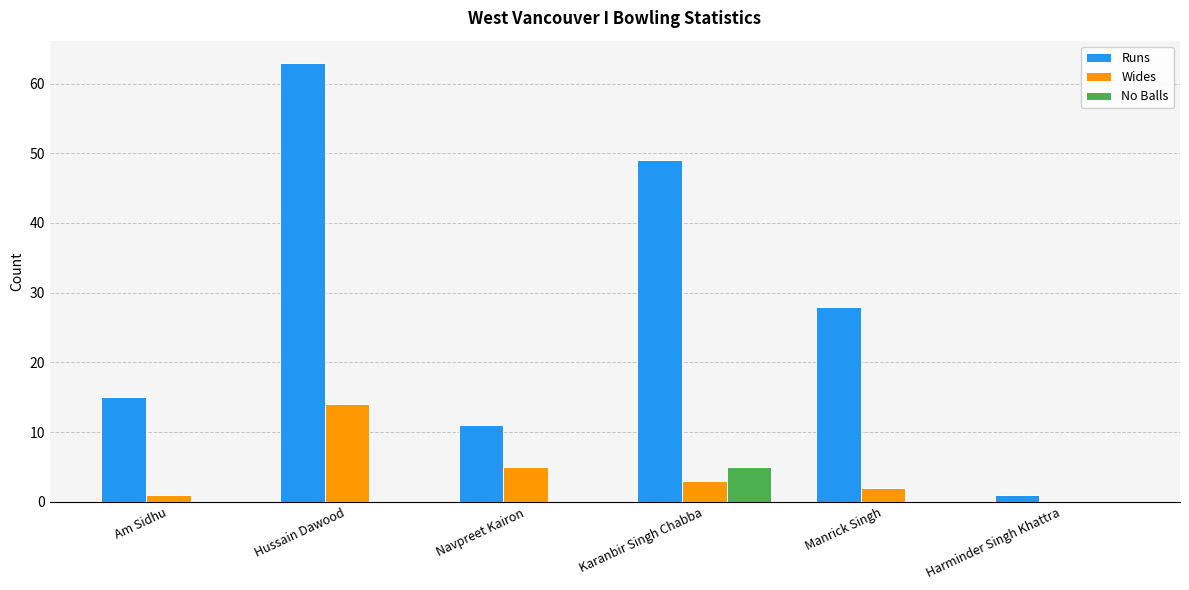

Reading left to right, list all the values displayed in this chart.

Runs: 15	63	11	49	28	1
Wides: 1	14	5	3	2	0
No Balls: 0	0	0	5	0	0